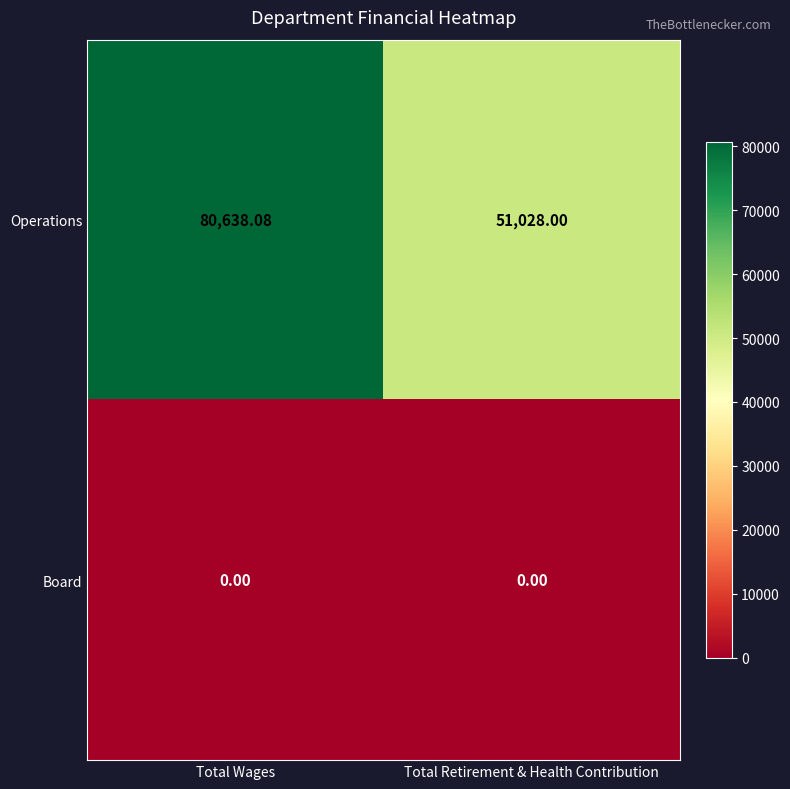

Which series has the widest spread of values?

Operations